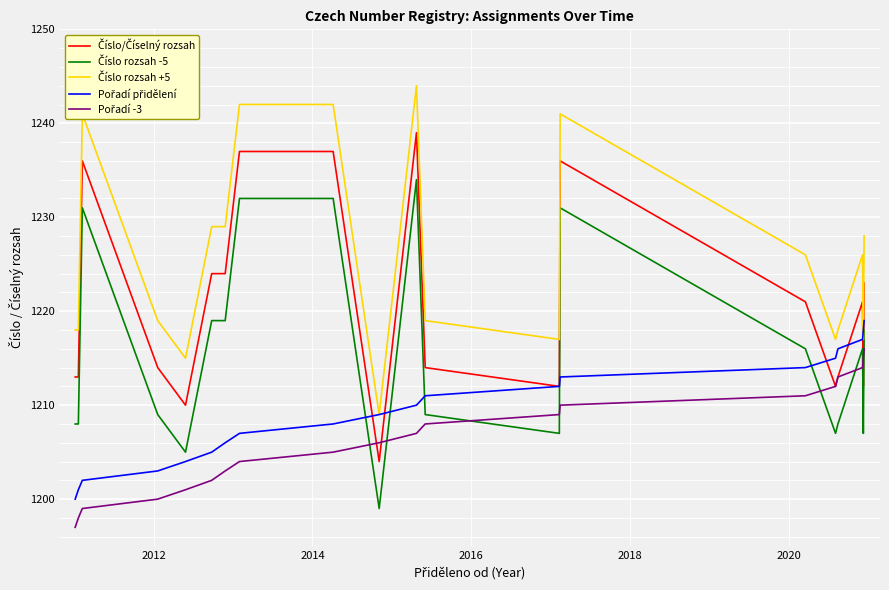

What is the maximum value shown in the chart?

1244